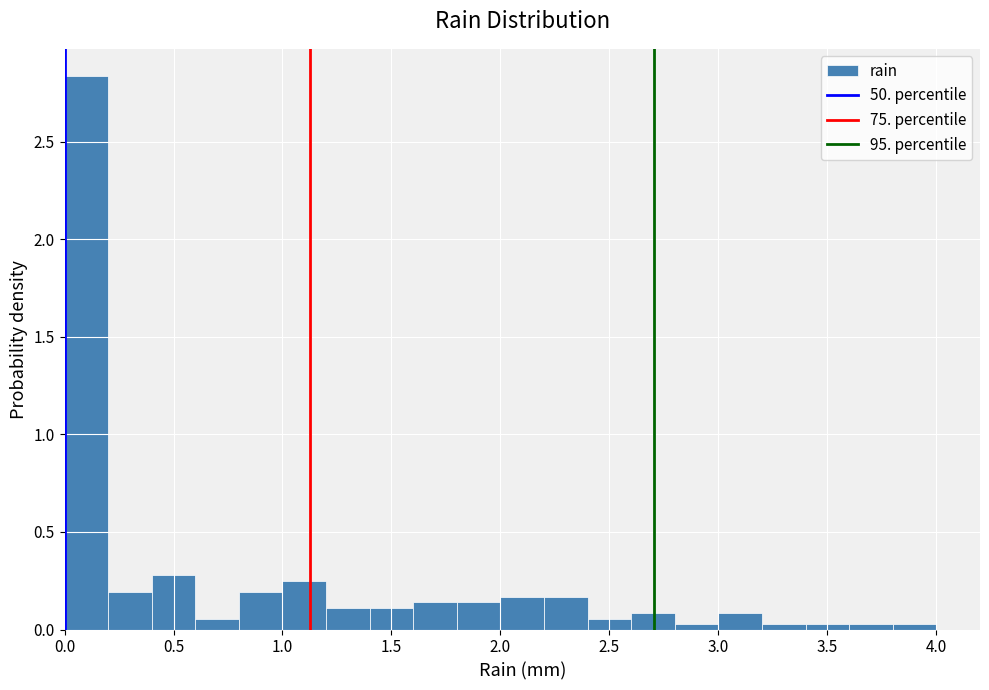

Reading left to right, transcribe this chart: for each bar, give the range it covers on the x-axis and its height. The values are not printed on the chart, so give them approximately, as read against the axis.

0.0 to 0.2: 2.85
0.2 to 0.4: 0.20
0.4 to 0.6: 0.30
0.6 to 0.8: 0.05
0.8 to 1.0: 0.20
1.0 to 1.2: 0.25
1.2 to 1.4: 0.10
1.4 to 1.6: 0.10
1.6 to 1.8: 0.15
1.8 to 2.0: 0.15
2.0 to 2.2: 0.15
2.2 to 2.4: 0.15
2.4 to 2.6: 0.05
2.6 to 2.8: 0.10
2.8 to 3.0: under 0.05
3.0 to 3.2: 0.10
3.2 to 3.4: under 0.05
3.4 to 3.6: under 0.05
3.6 to 3.8: under 0.05
3.8 to 4.0: under 0.05